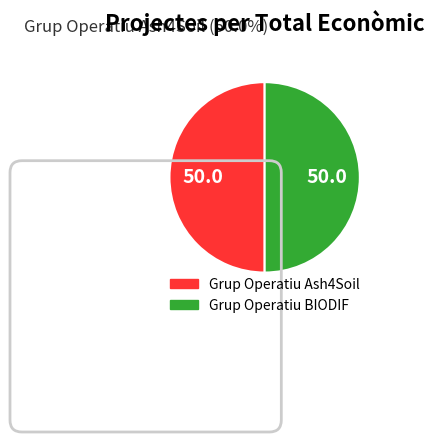

Approximately how many times larger is the value at Grup Operatiu BIODIF compared to Grup Operatiu Ash4Soil?

1.0